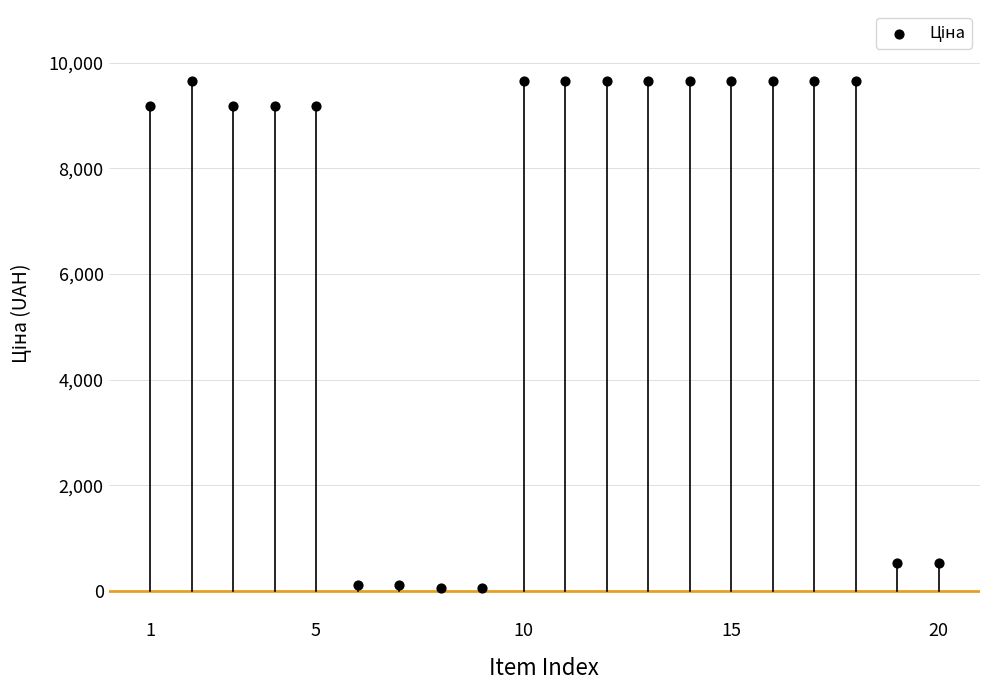

What is the range of X values (max minus min)?

19.0